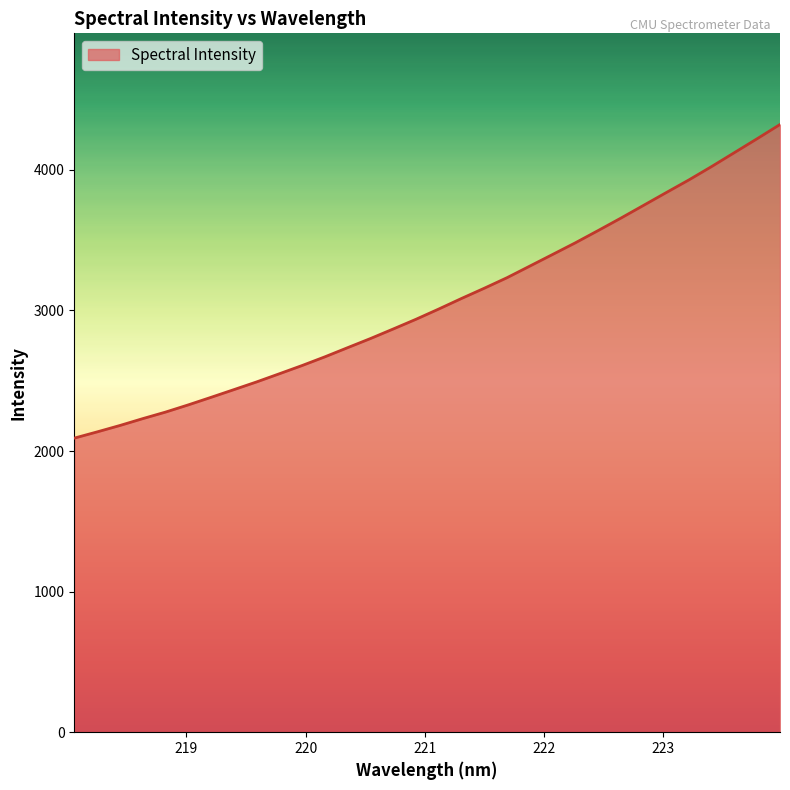

How many lines are shown in the chart?

1